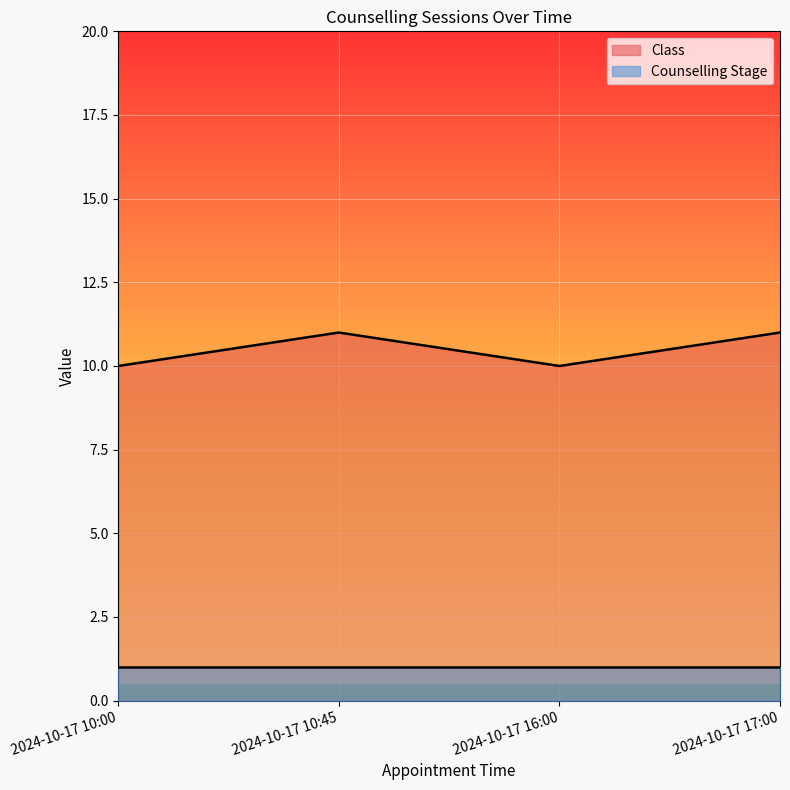

What is the ratio of the value at 2024-10-17 17:00 to the value at 2024-10-17 10:45?

1.0